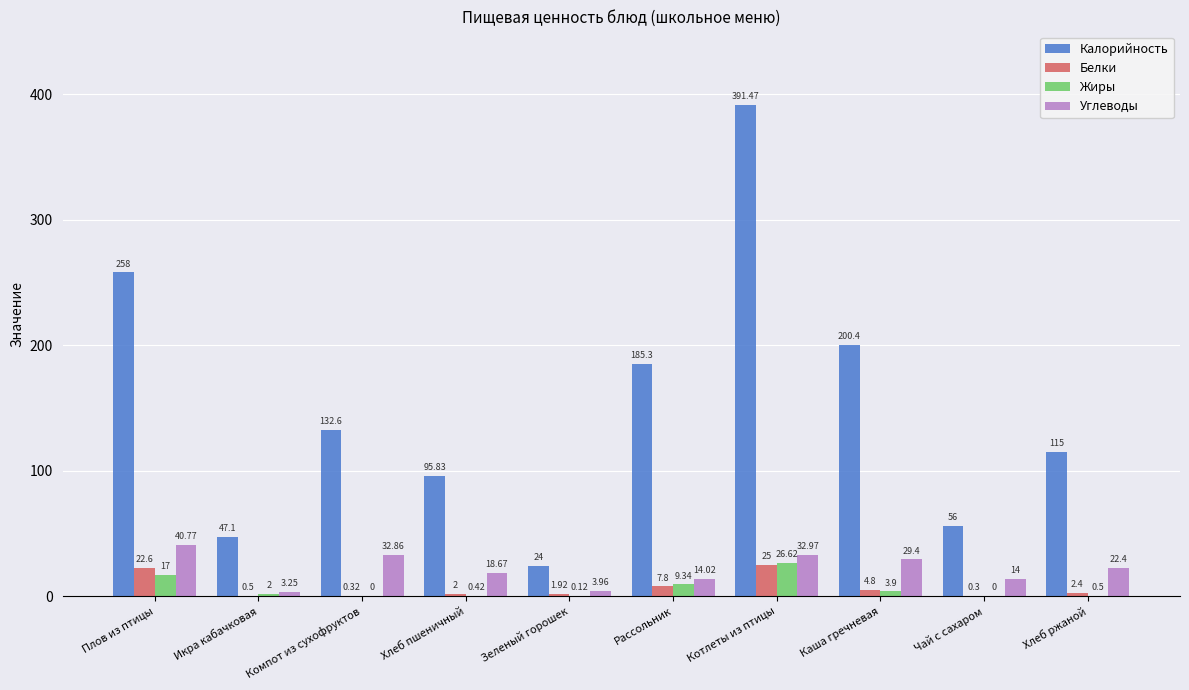

What is the average value of the Жиры series?

6.0